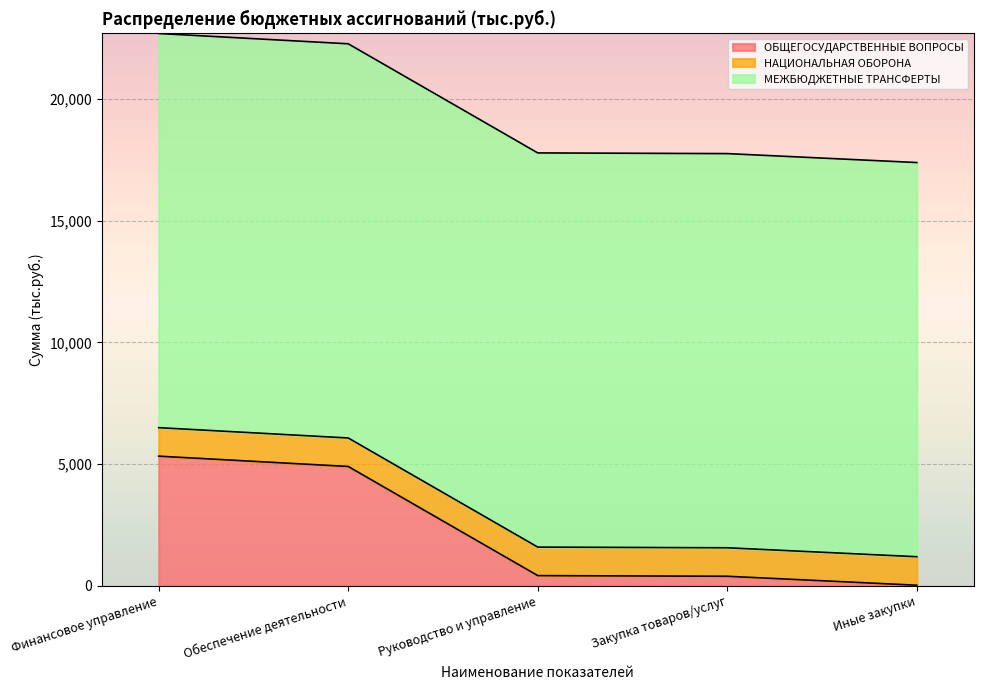

What is the value of the НАЦИОНАЛЬНАЯ ОБОРОНА point at the 2nd from the left?

1170.5